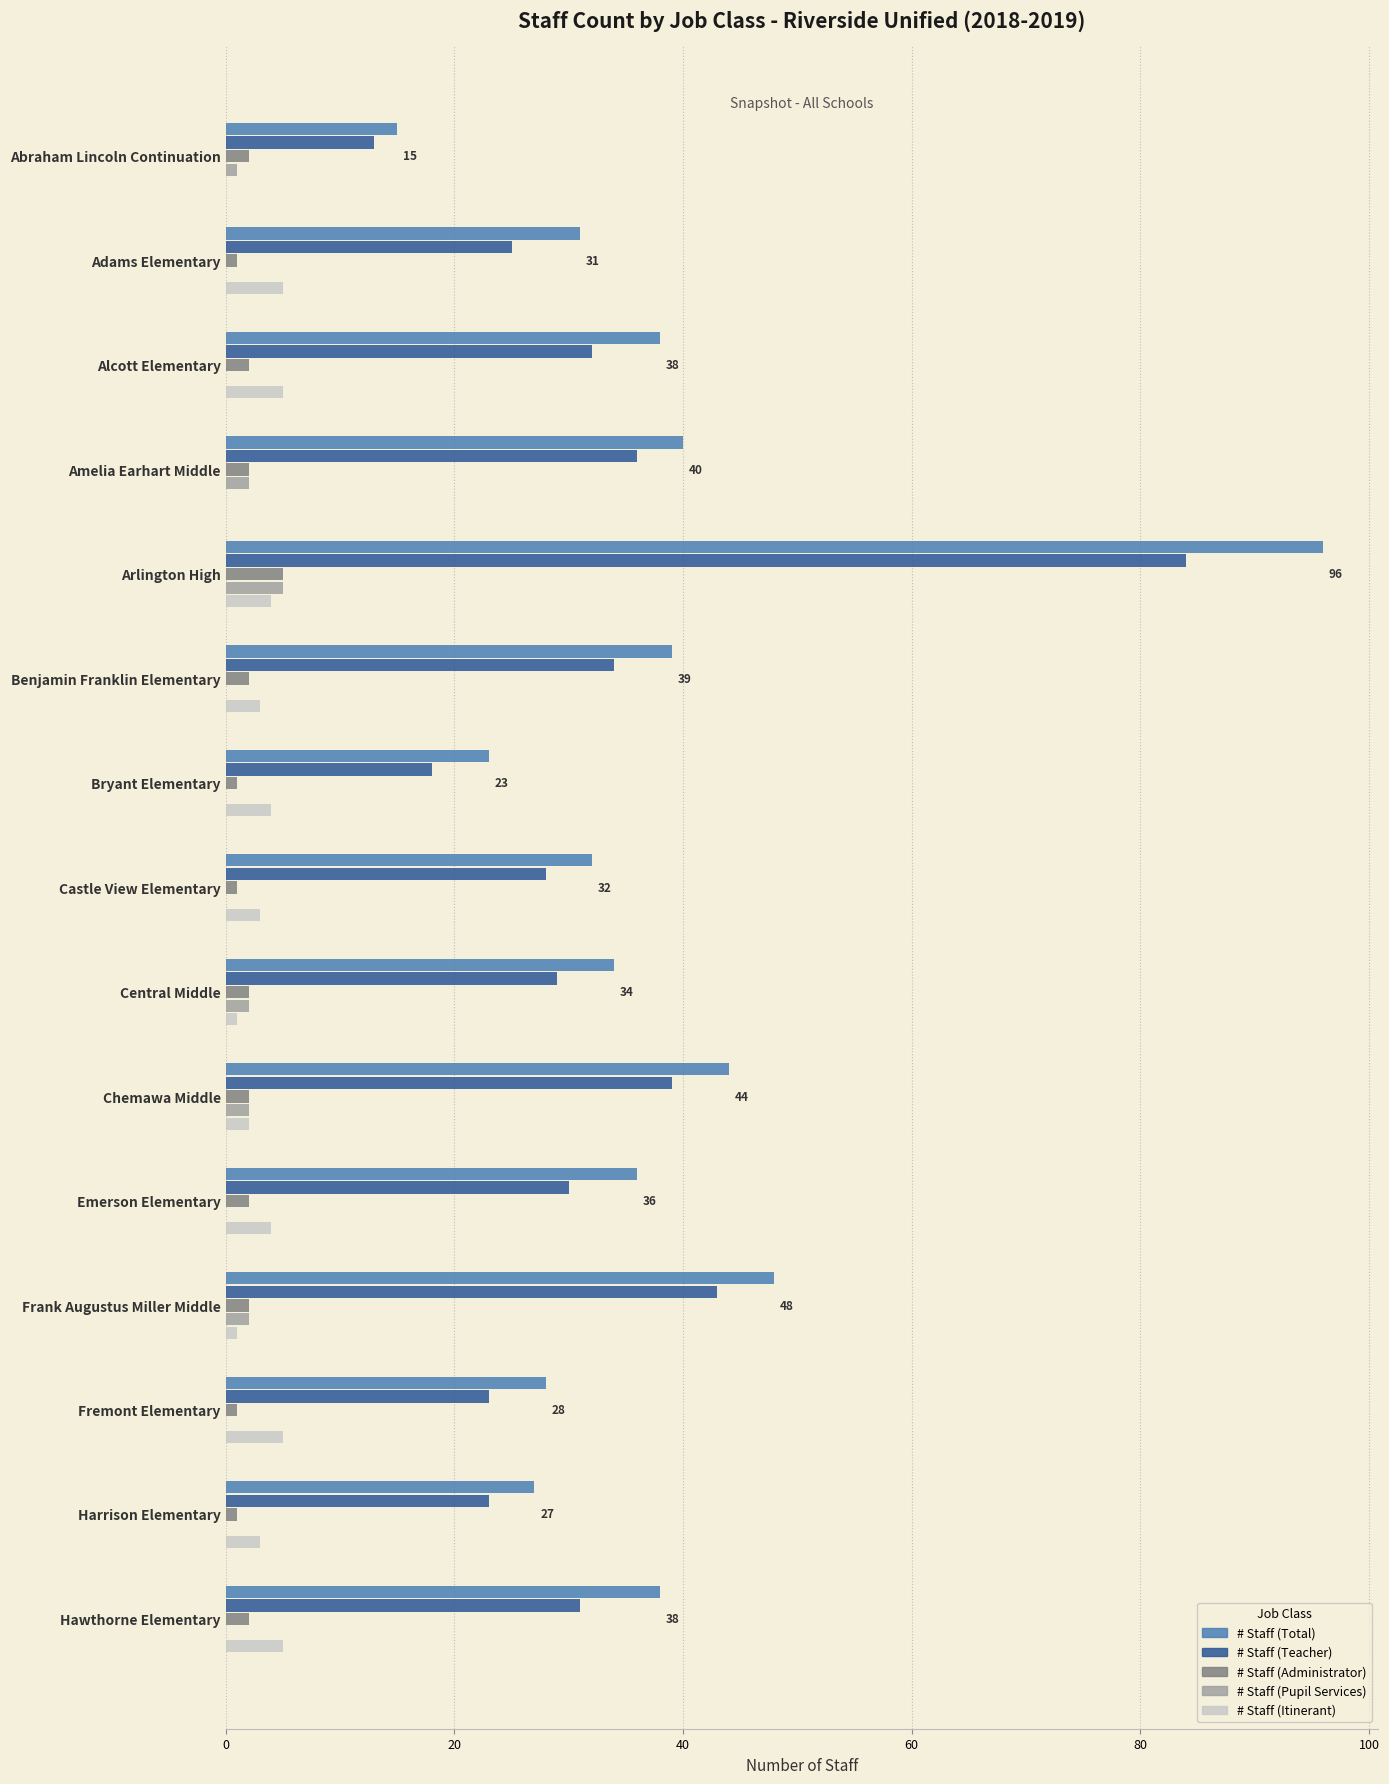

Between Arlington High and Chemawa Middle, which series saw the biggest shift?

# Staff (Total)